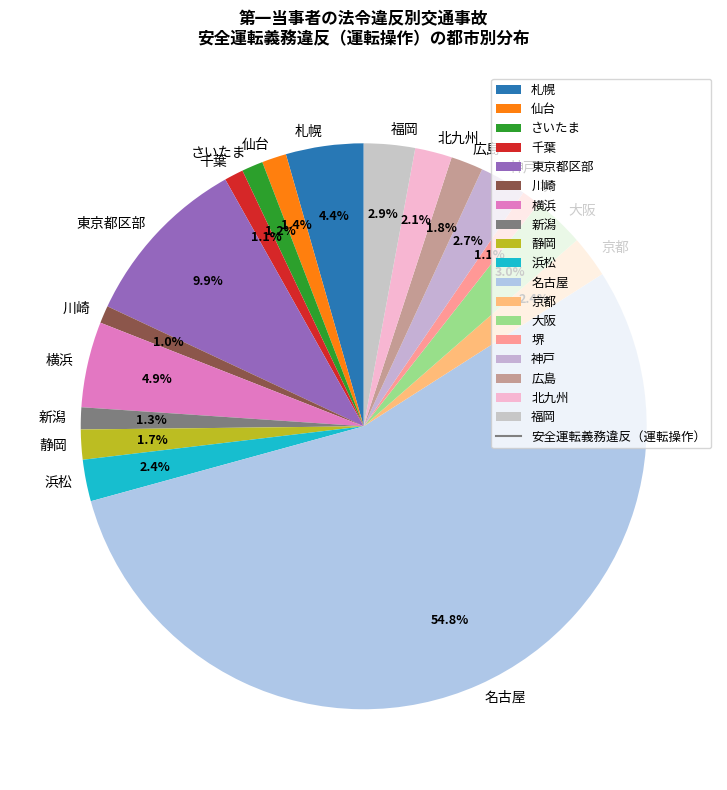

What percentage is the 北九州 slice, to the nearest percent?

2%